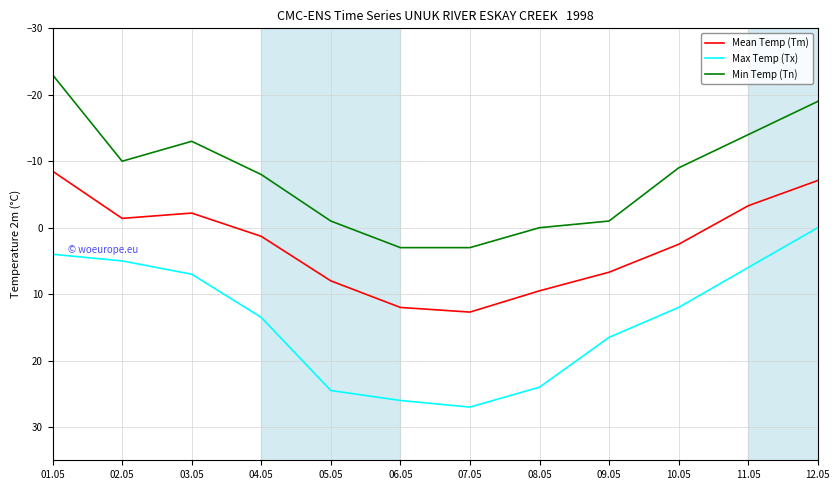

True or false: Max Temp (Tx) has a value of 24.5 at 05.05.

True